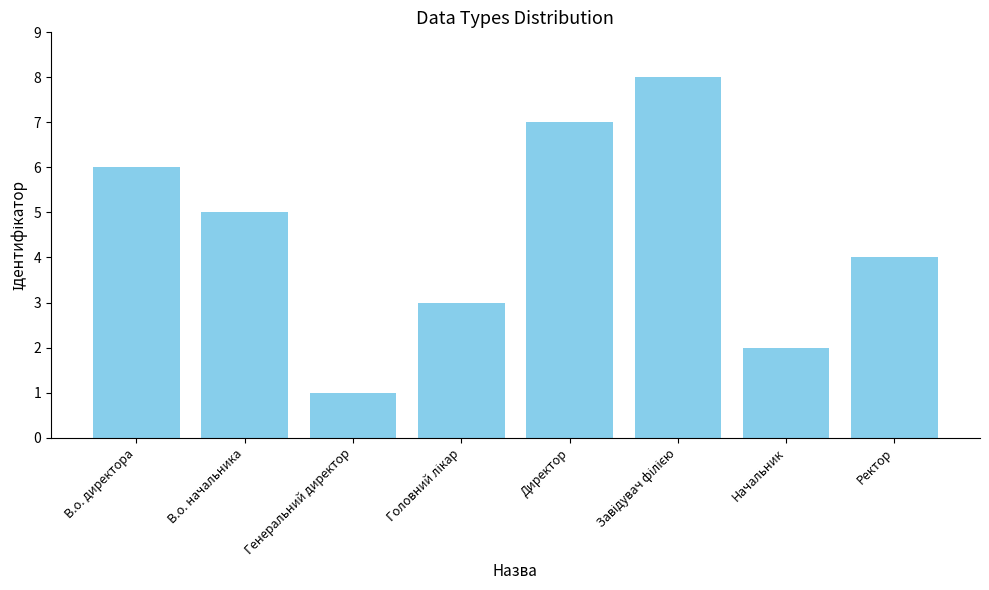

What is the approximate value at Генеральний директор?

1